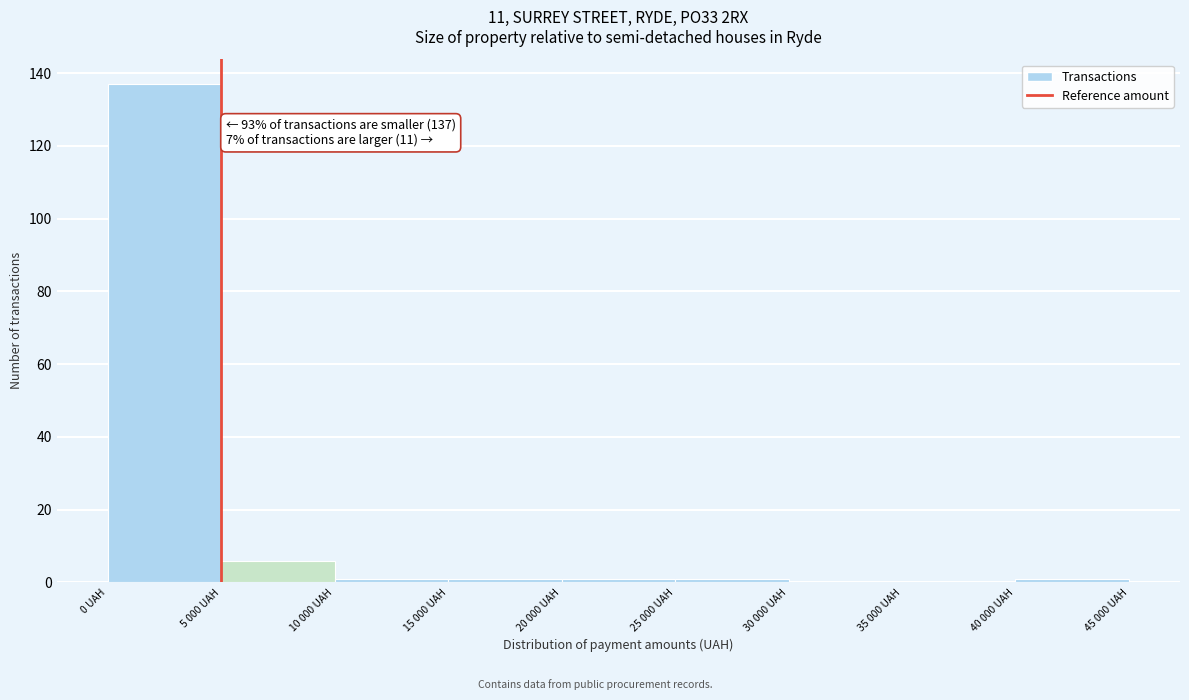

Reading left to right, transcribe all the data shown in this chart.

0 UAH=137	5 000 UAH=6	10 000 UAH=1	15 000 UAH=1	20 000 UAH=1	25 000 UAH=1	30 000 UAH=0	35 000 UAH=0	40 000 UAH=1